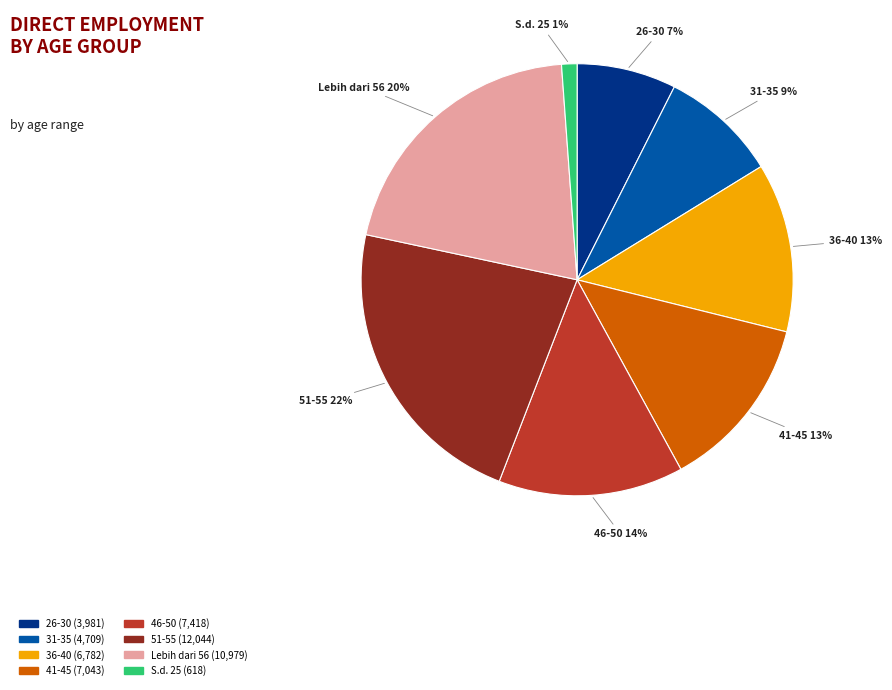

To the nearest percent, what is the average slice percentage?

12%